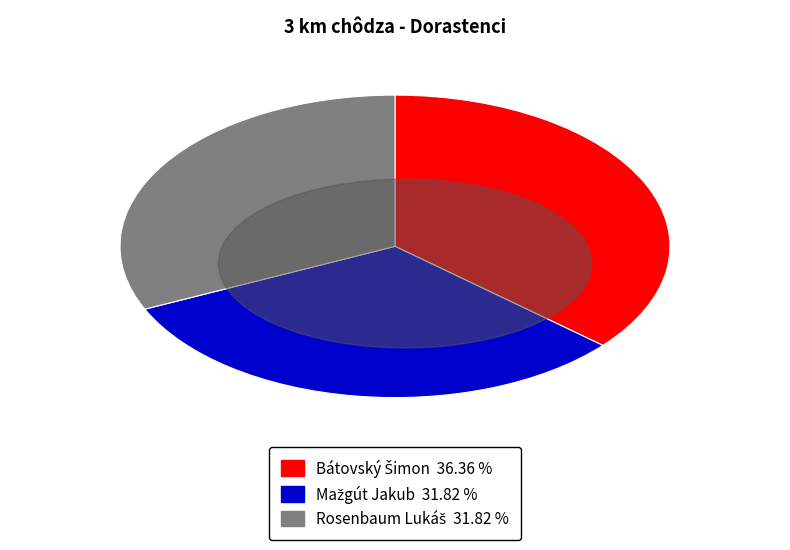

Does any single category account for the majority?

No